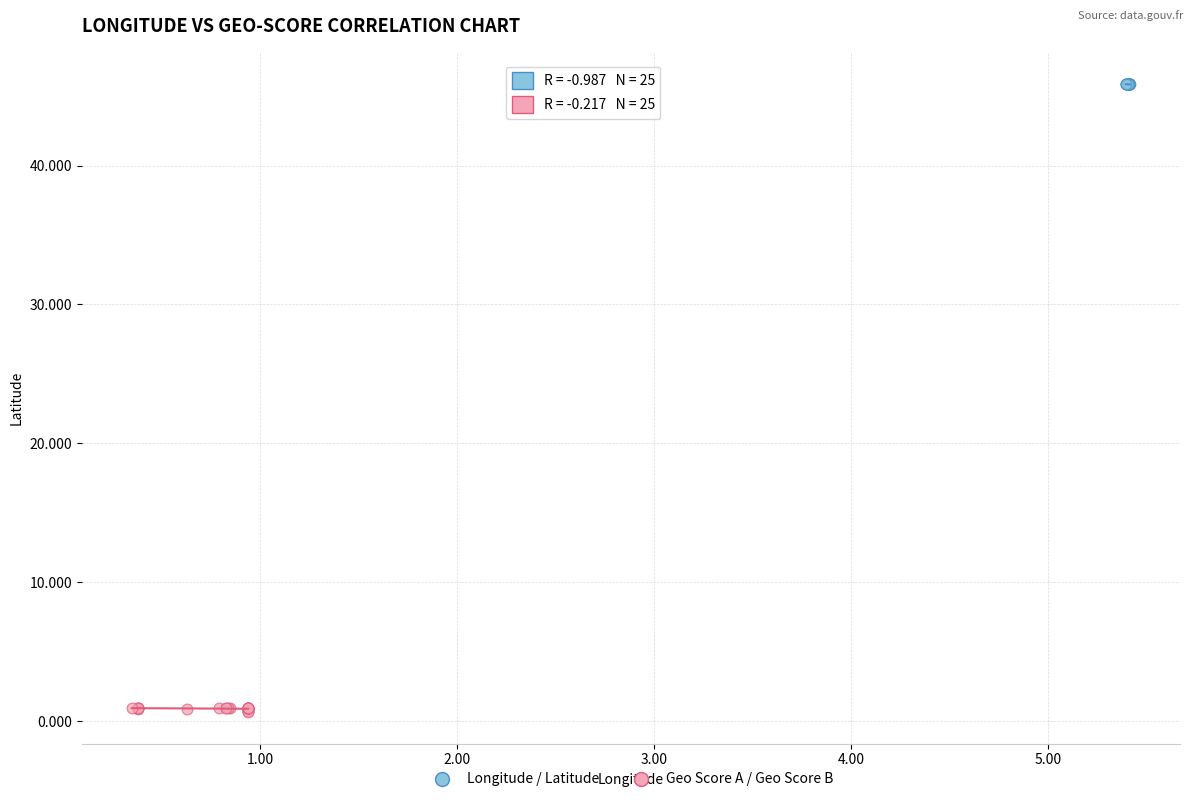

Which series reaches the maximum Y coordinate?

Longitude / Latitude